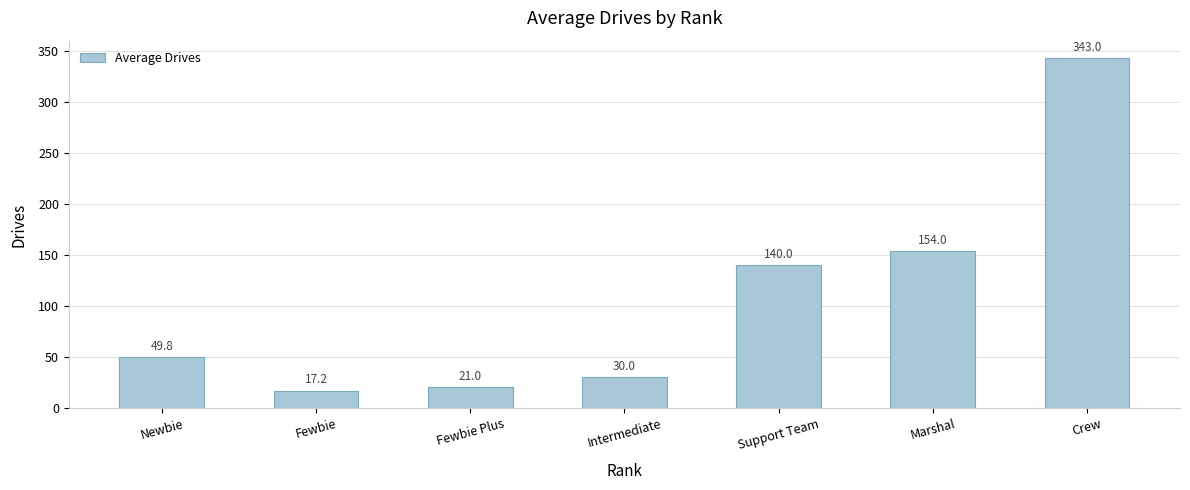

Which category has the highest value across all series?

Crew